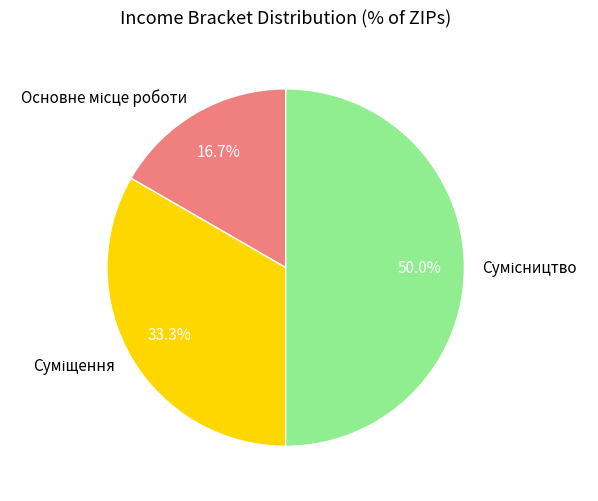

How many slices are in this pie chart?

3